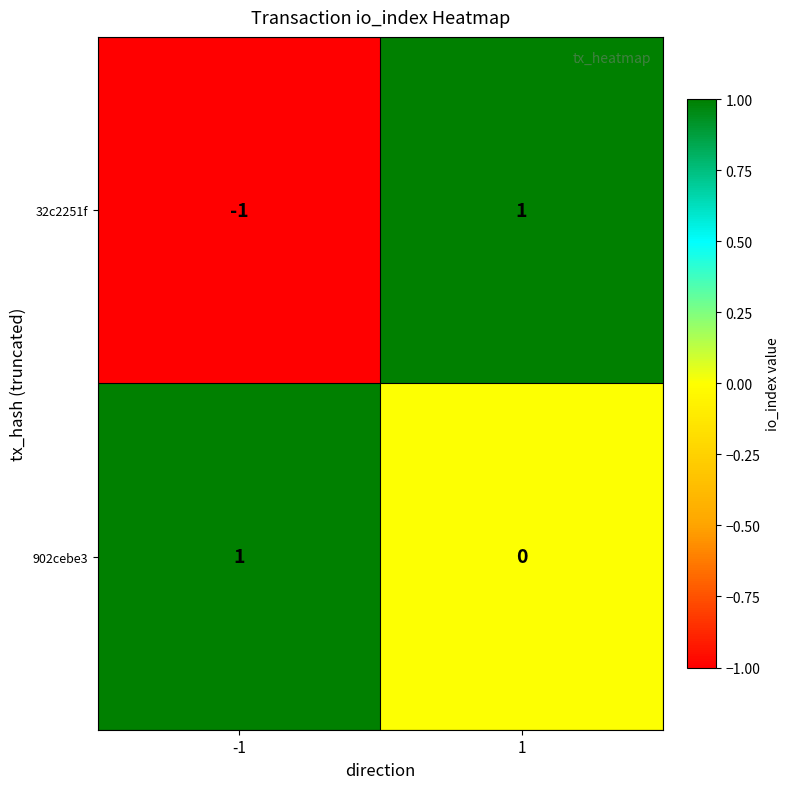

Reading left to right, extract all data points from this chart.

32c2251f: -1=-1	1=1
902cebe3: -1=1	1=0